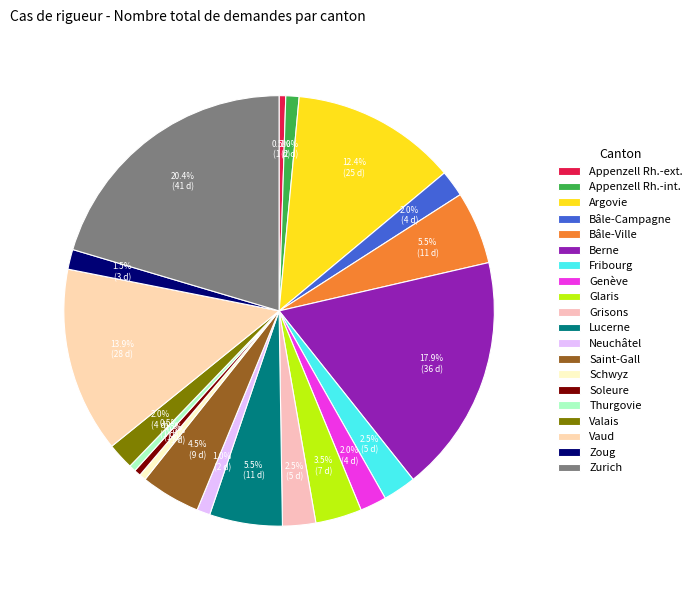

The Vaud slice represents 14% of the pie. True or false?

True